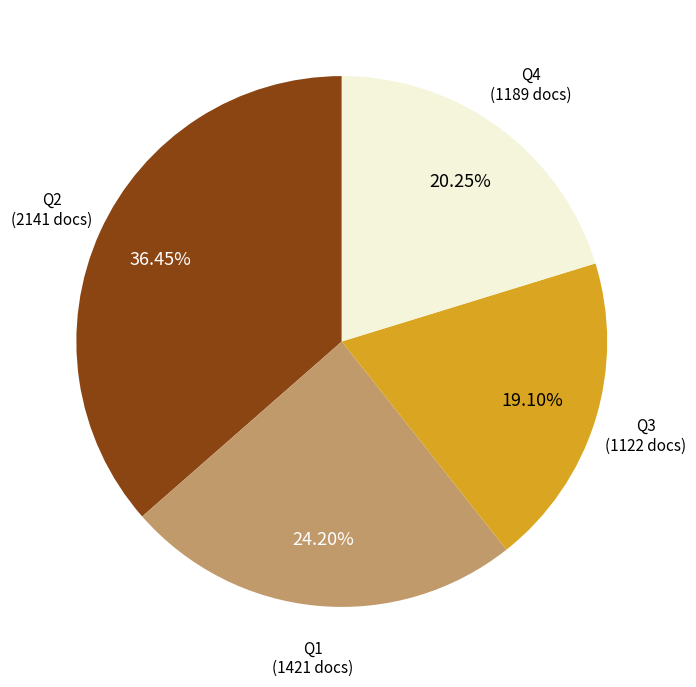

Do Q3 and Q4 together represent more than half of the pie?

No